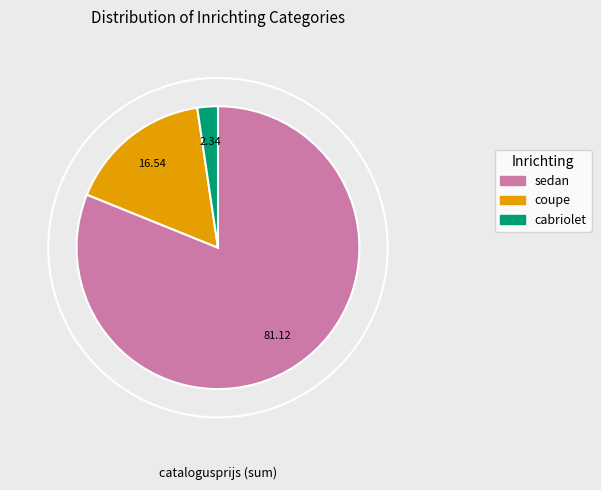

Is there a majority slice in this chart?

Yes